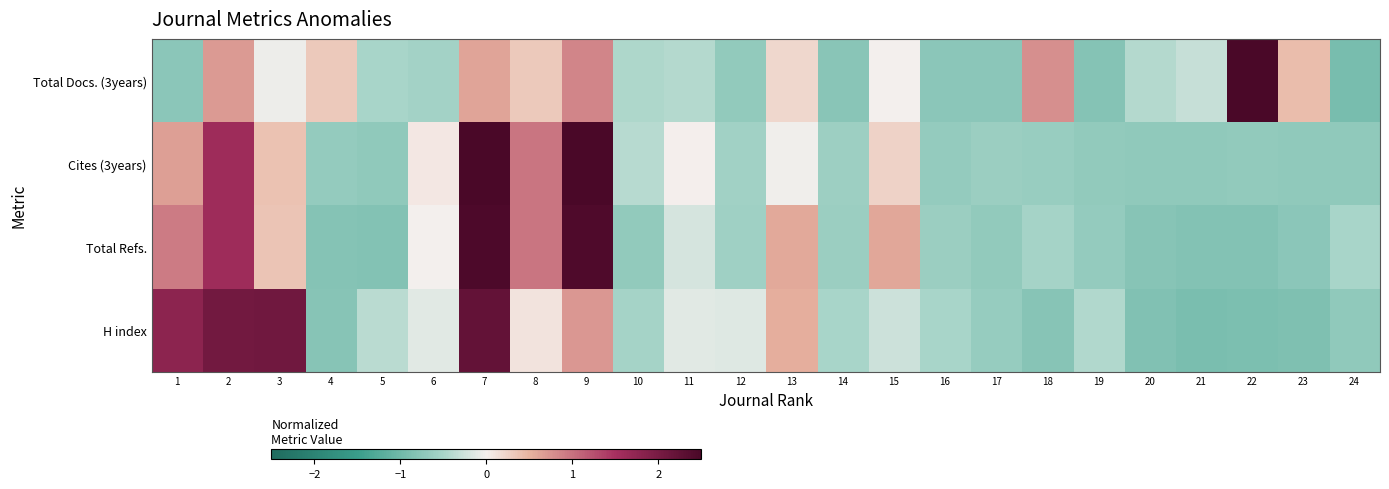

Count the number of categories in the chart.

24